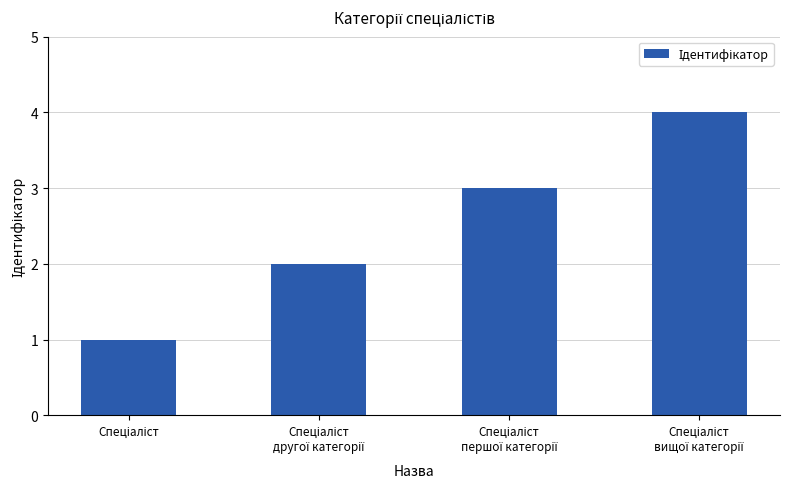

What is the sum of all values?

10